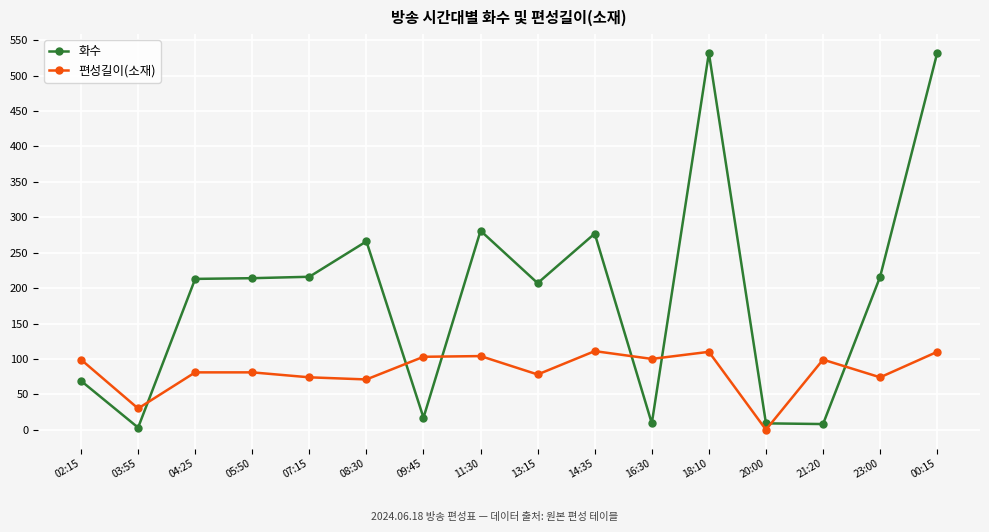

True or false: 편성길이(소재) has more than 2 interior local peaks.

True